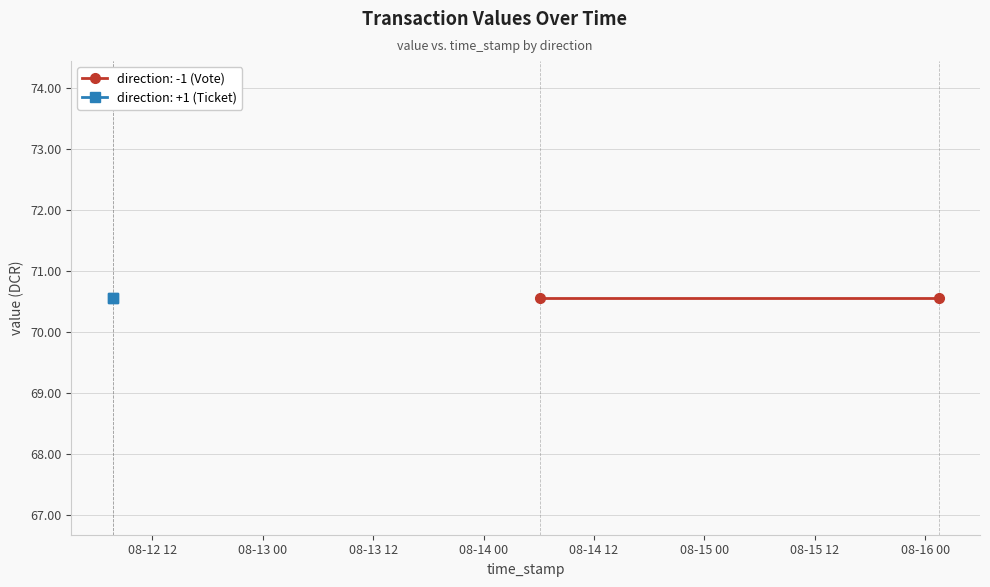

True or false: io_index and value cross at least once.

False